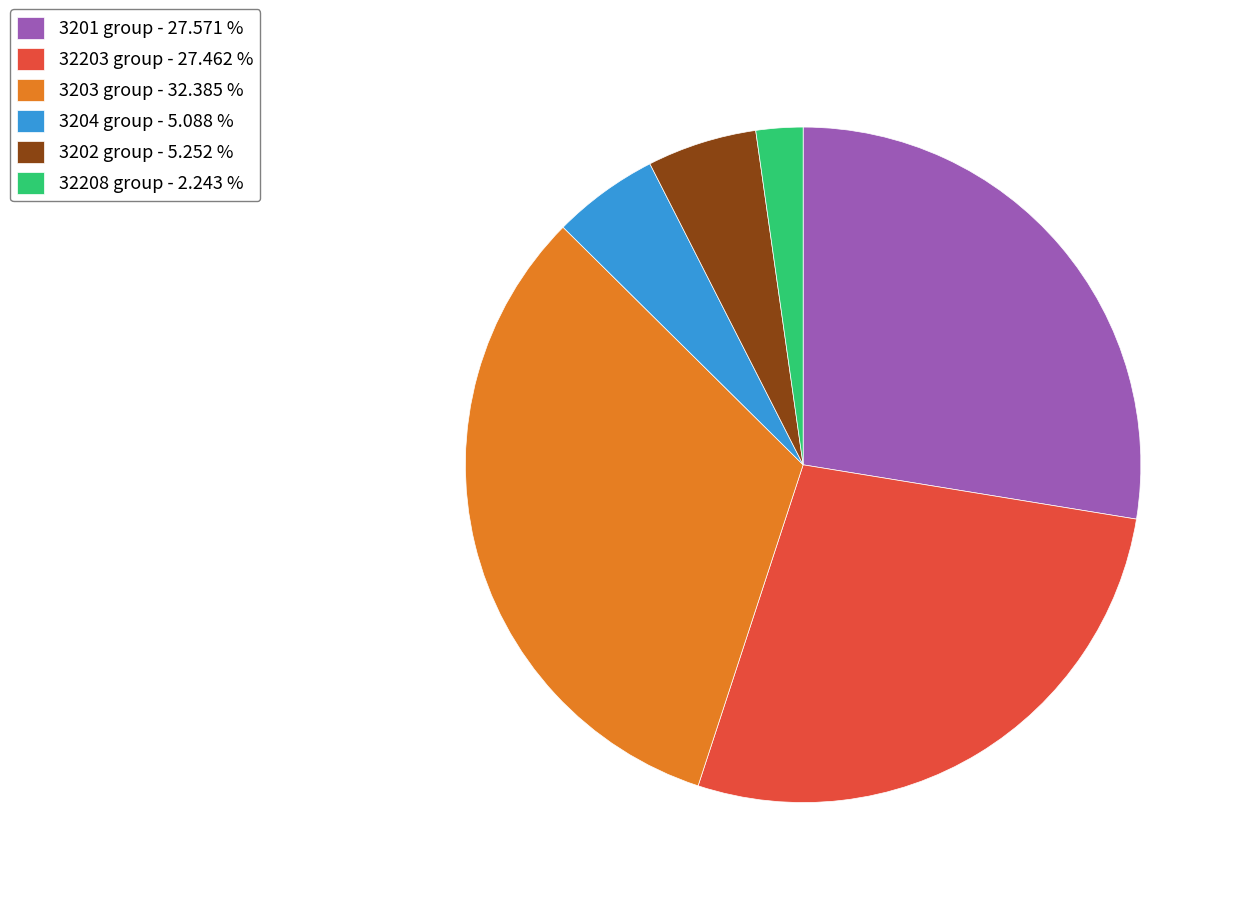

Between 3203 group - 32.385 % and 3204 group - 5.088 %, which is larger?

3203 group - 32.385 %